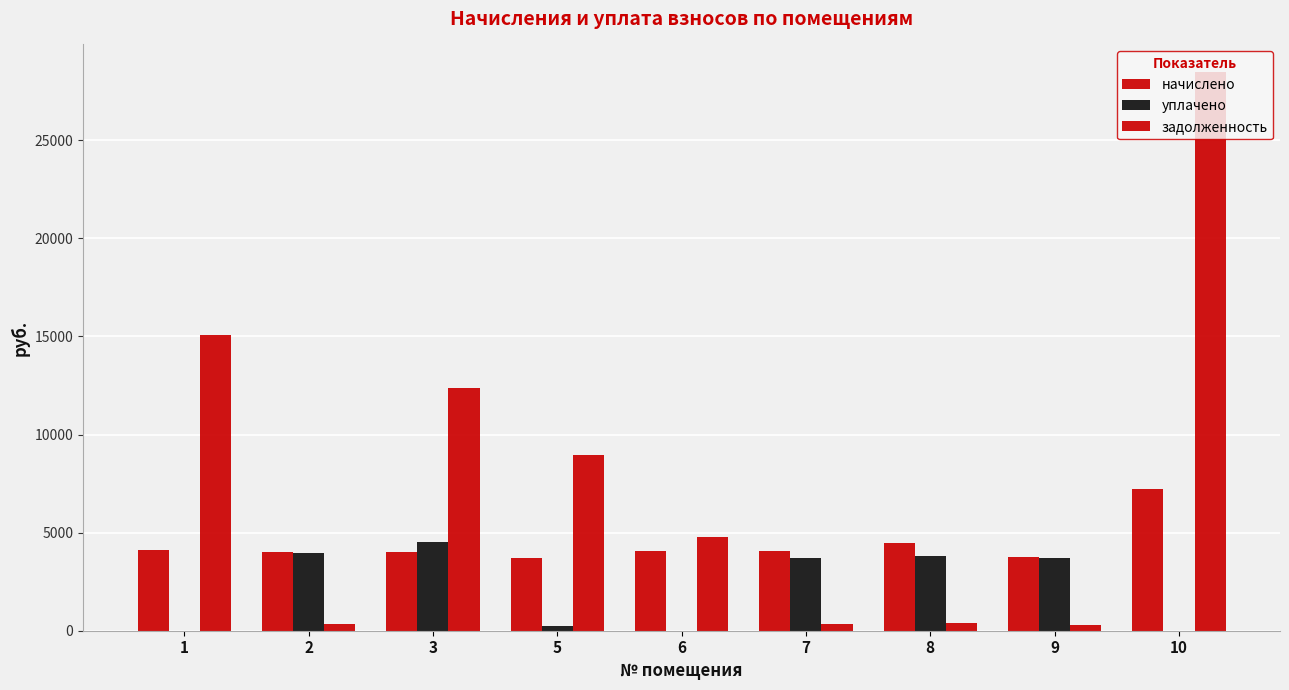

At 9, list the series in order from smallest to largest.

задолженность, уплачено, начислено